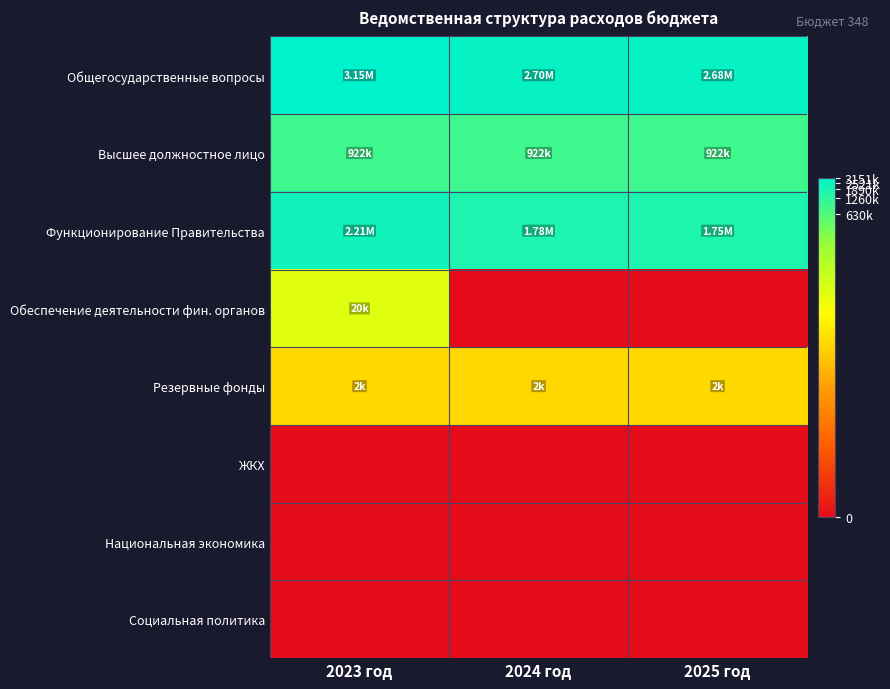

Reading left to right, transcribe all the data shown in this chart.

Общегосударственные вопросы: 2023 год=15.0	2024 год=14.8	2025 год=14.8
Высшее должностное лицо: 2023 год=13.7	2024 год=13.7	2025 год=13.7
Функционирование Правительства: 2023 год=14.6	2024 год=14.4	2025 год=14.4
Обеспечение деятельности фин. органов: 2023 год=9.9	2024 год=0.0	2025 год=0.0
Резервные фонды: 2023 год=7.7	2024 год=7.7	2025 год=7.7
ЖКХ: 2023 год=0.0	2024 год=0.0	2025 год=0.0
Национальная экономика: 2023 год=0.0	2024 год=0.0	2025 год=0.0
Социальная политика: 2023 год=0.0	2024 год=0.0	2025 год=0.0